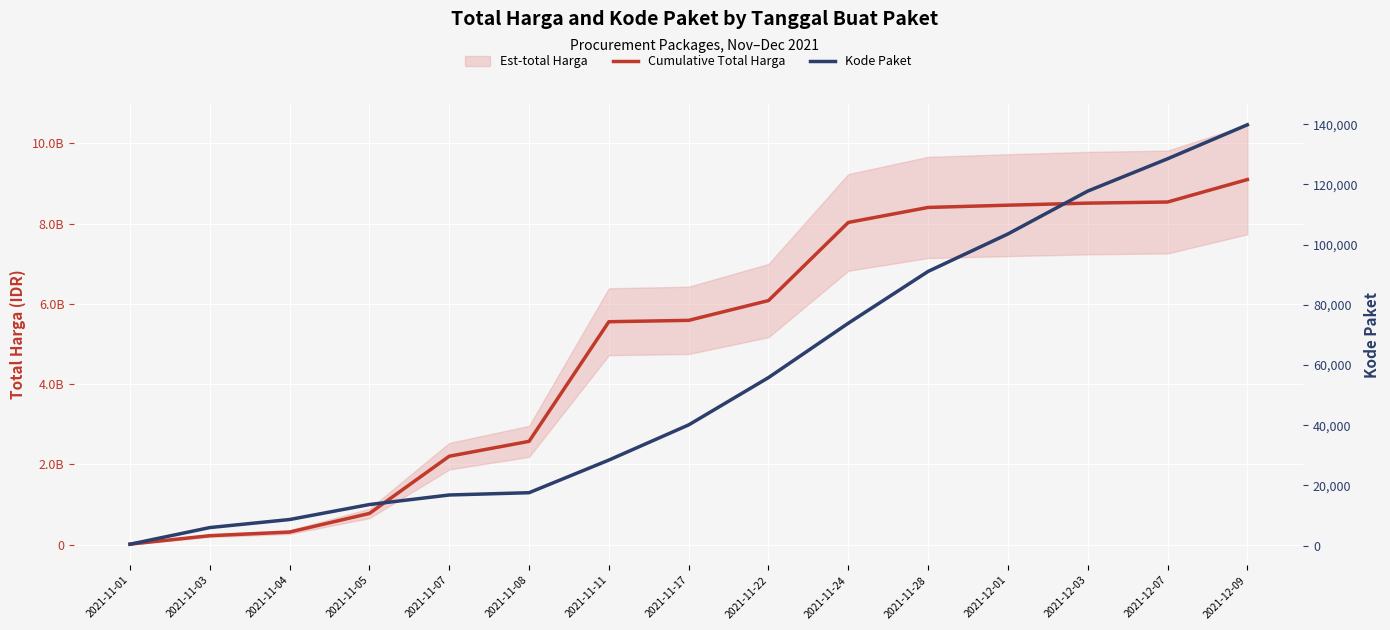

What is the value of the Kode Paket point at the 5th from the left?

16823